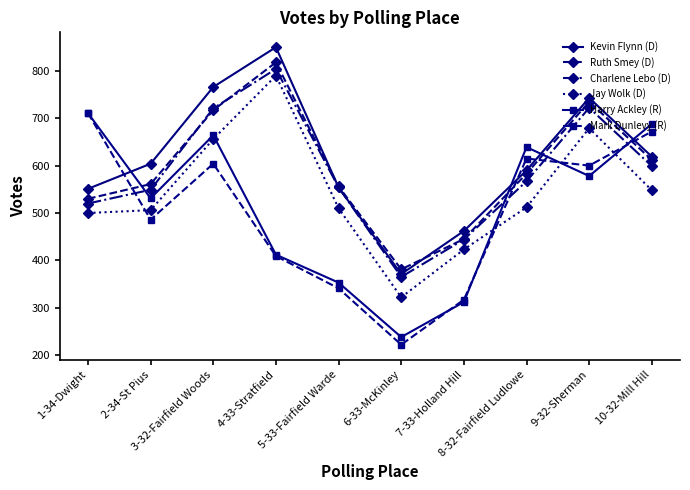

How many values in the Ruth Smey (D) series are below 583?

5